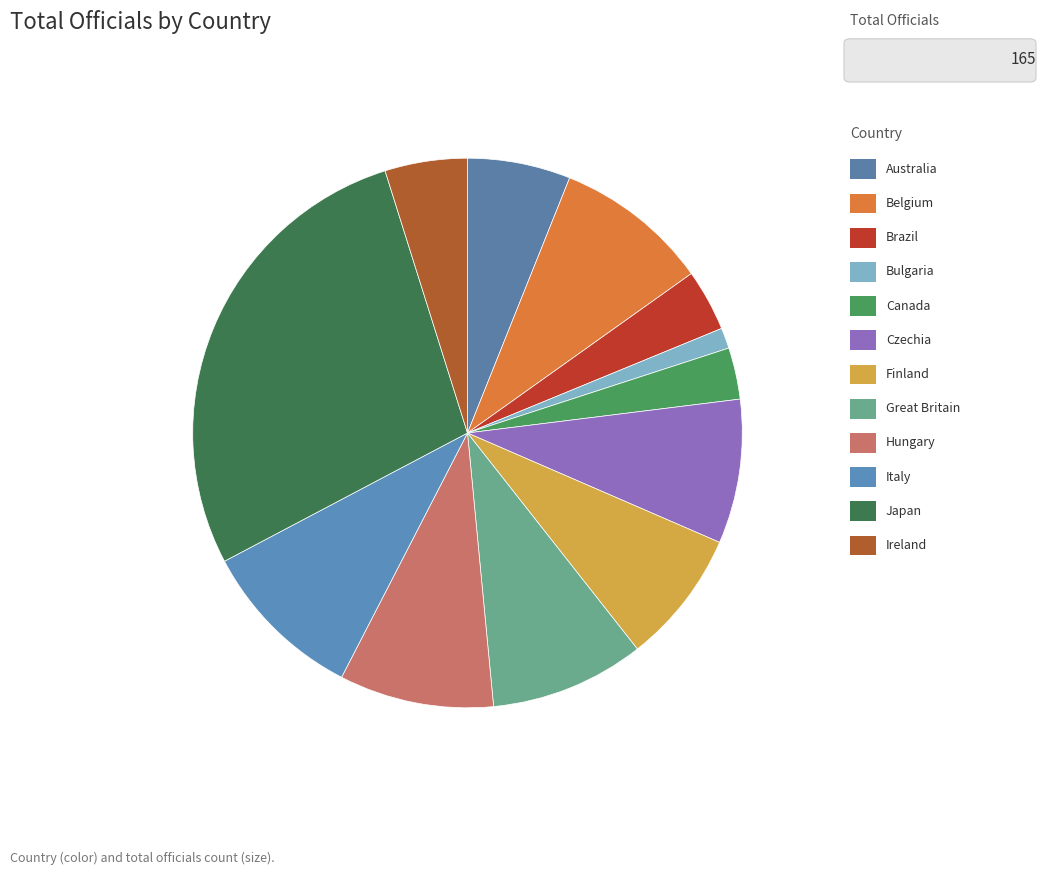

Count the number of slices in the pie.

12